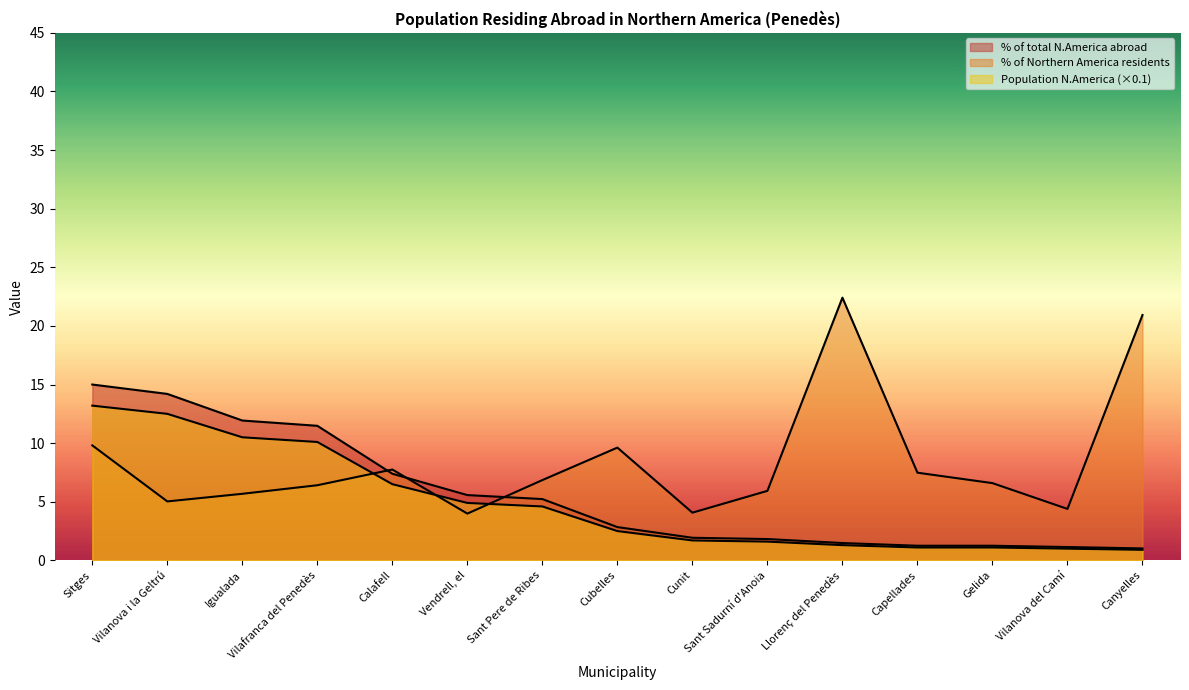

True or false: Population N.America and % of total N.America abroad cross at least once.

False